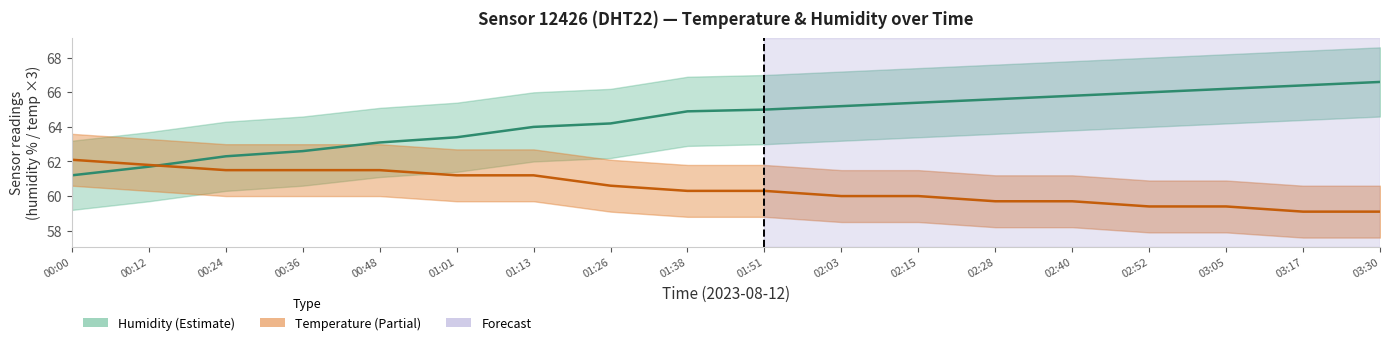

The Humidity series shows 62.6 at 00:36. True or false?

True